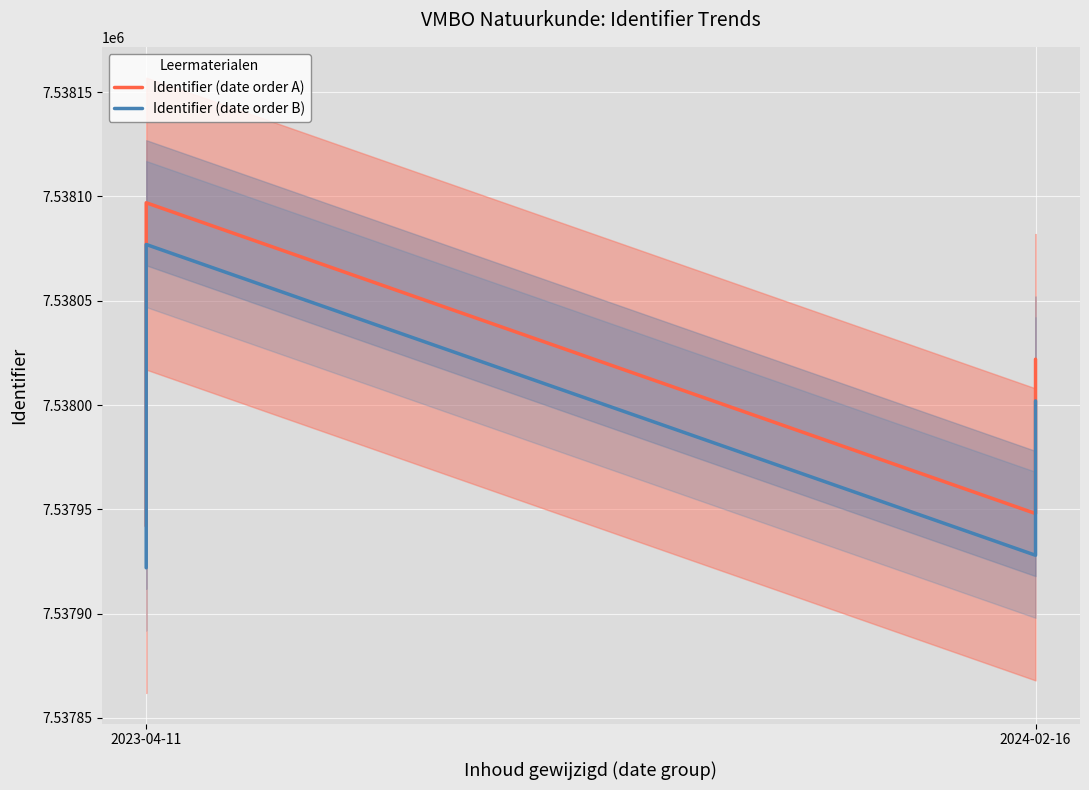

What is the difference between the maximum and minimum values in the Identifier (date order A) series?

155